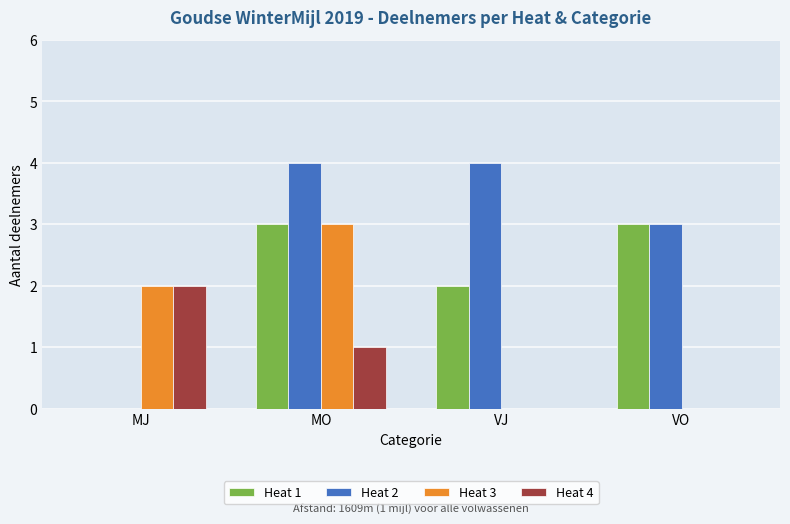

What is the spread (max minus min) of values at VJ?

4